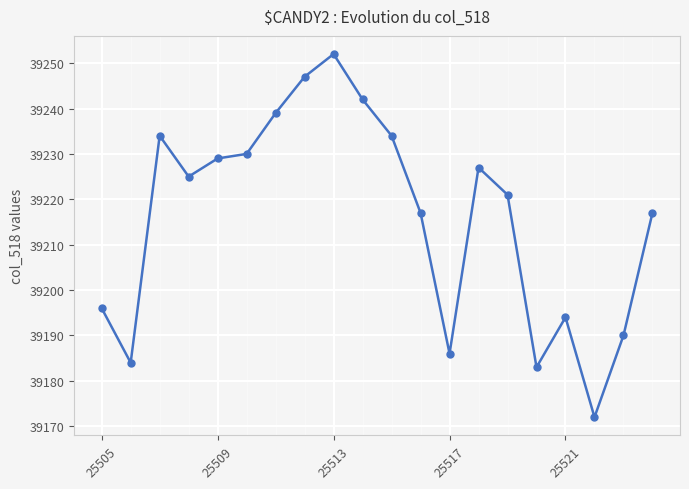

What is the minimum value shown in the chart?

39172